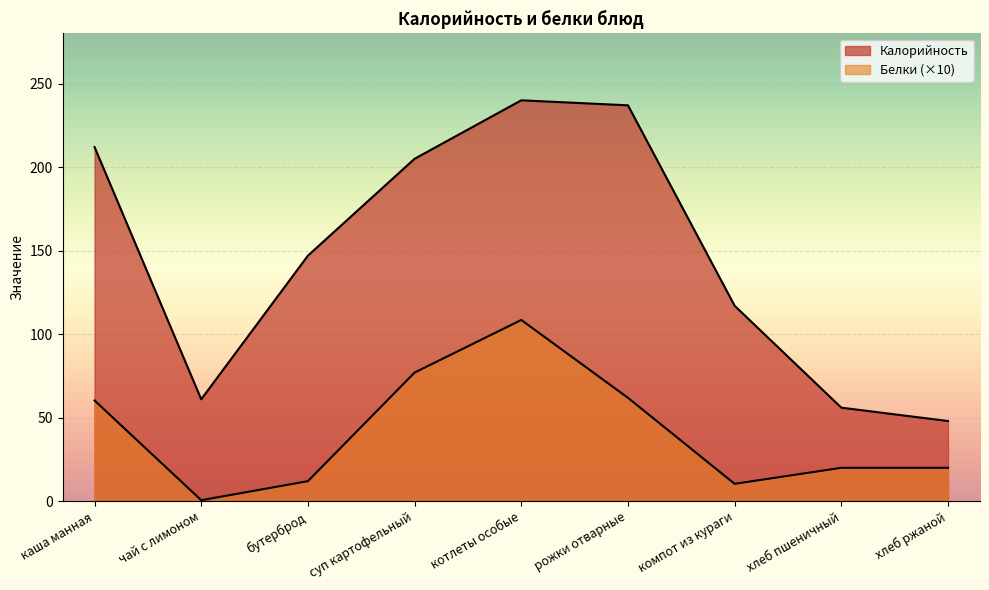

True or false: Белки and Калорийность intersect in this chart.

False